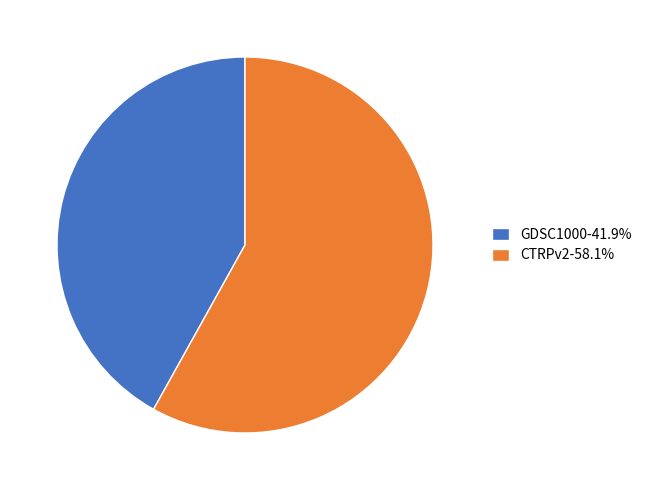

How many slices are in this pie chart?

2